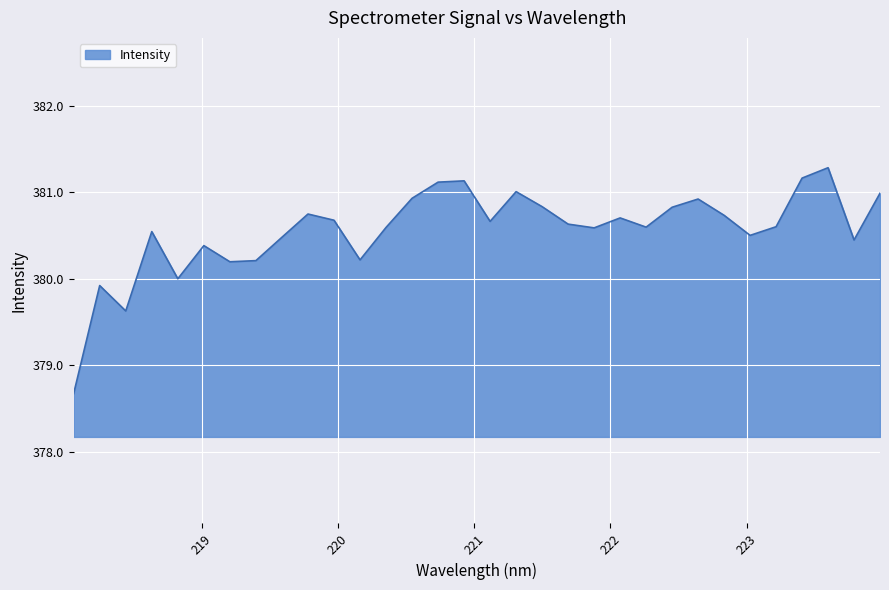

What is the average value?

380.6